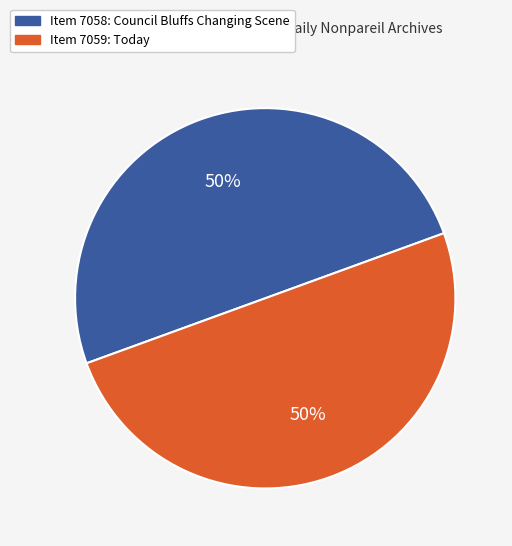

Is the sum of Item 7059: Today and Item 7058: Council Bluffs Changing Scene greater than half?

Yes